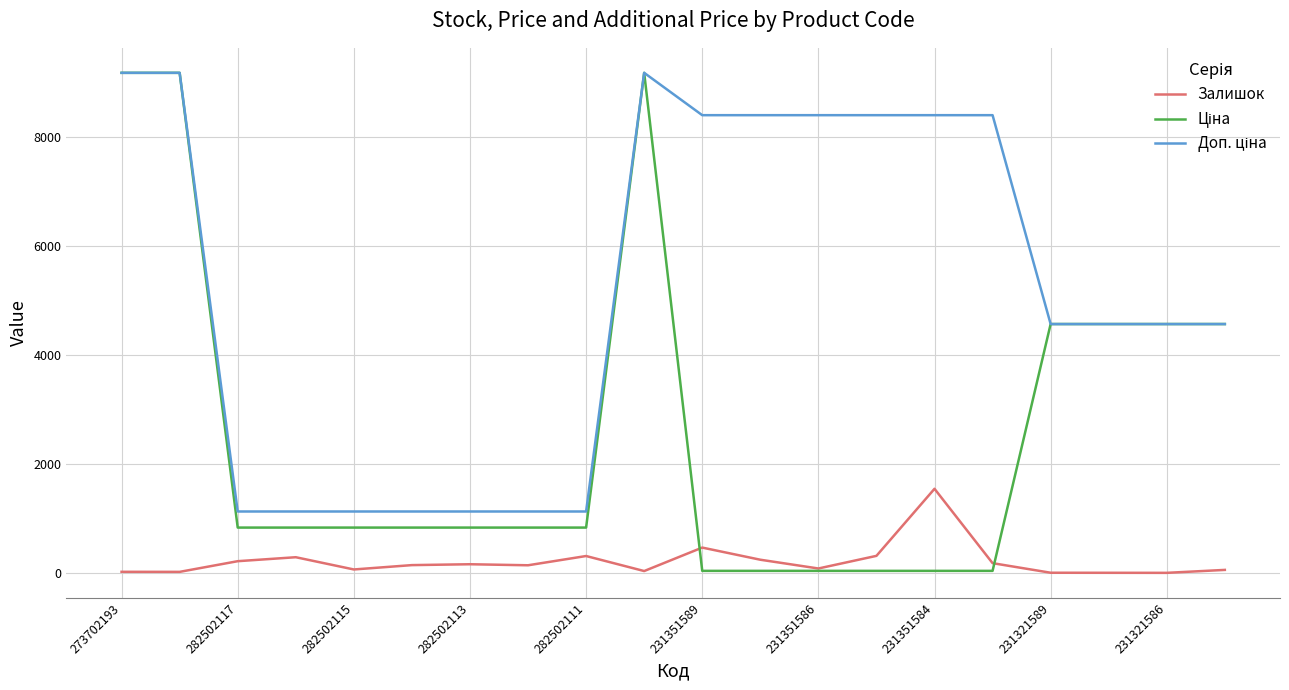

What is the maximum value for Залишок?

1545.0